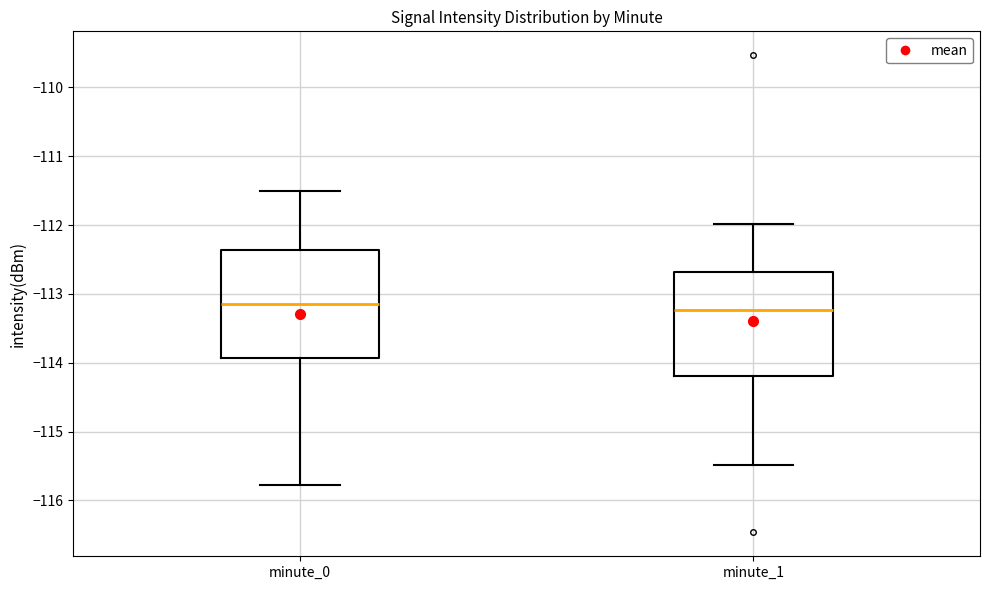

Reading left to right, read every box against the y-axis: the position of its median line, the range the box covers, and the ends of its whiskers. The values are not printed on the chart, so give them approximately, as read against the axis.

minute_0: median -113.1, box -113.9 to -112.4, whiskers -115.8 to -111.5
minute_1: median -113.2, box -114.2 to -112.7, whiskers -115.5 to -112.0